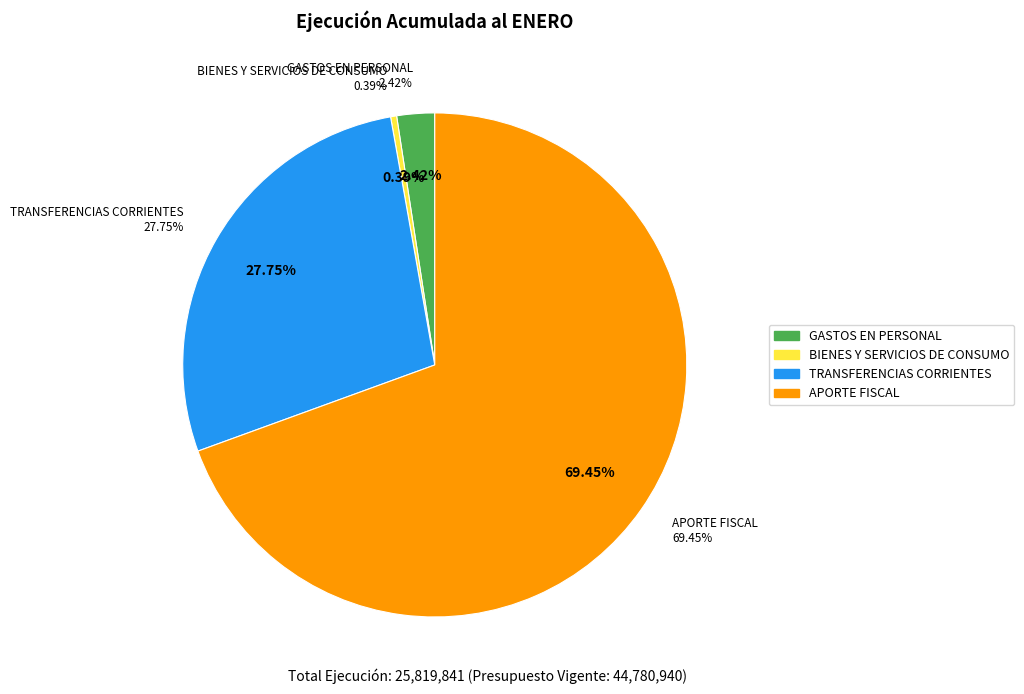

Does GASTOS EN PERSONAL account for over 50% of the chart?

No